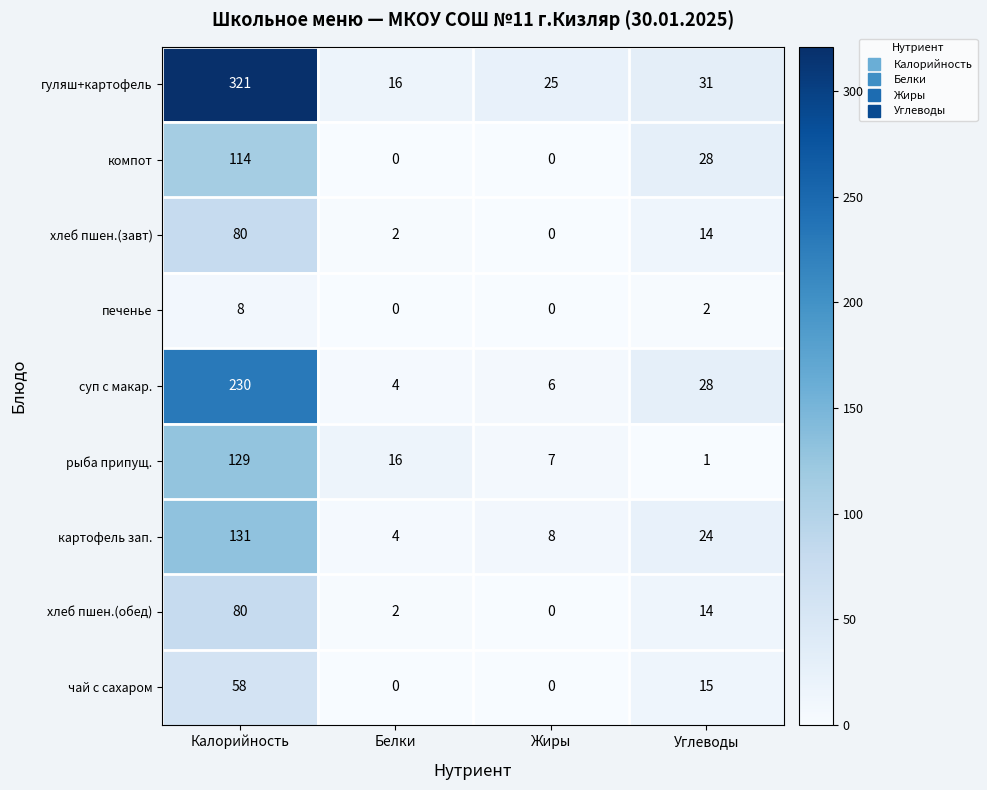

How many data points in хлеб пшен.(обед) are less than 14?

2